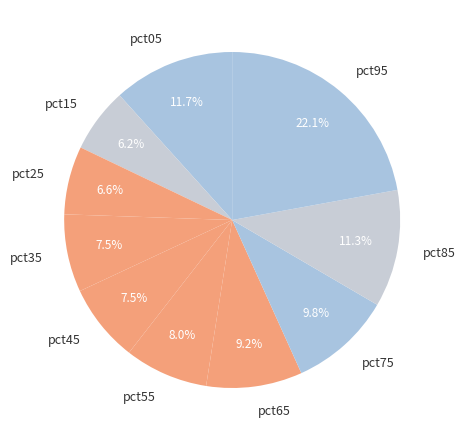

Is there a majority slice in this chart?

No